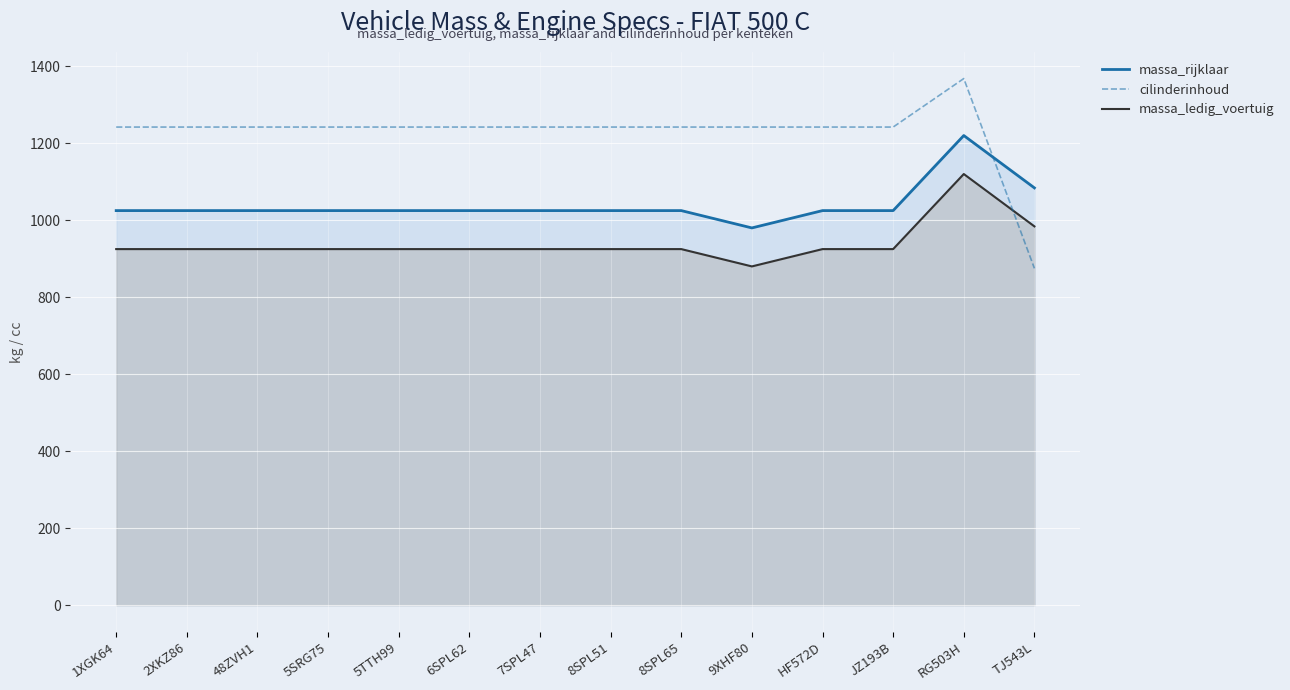

Reading right to left, what are all the values shown in this chart?

875	1368	1242	1242	1242	1242	1242	1242	1242	1242	1242	1242	1242	1242